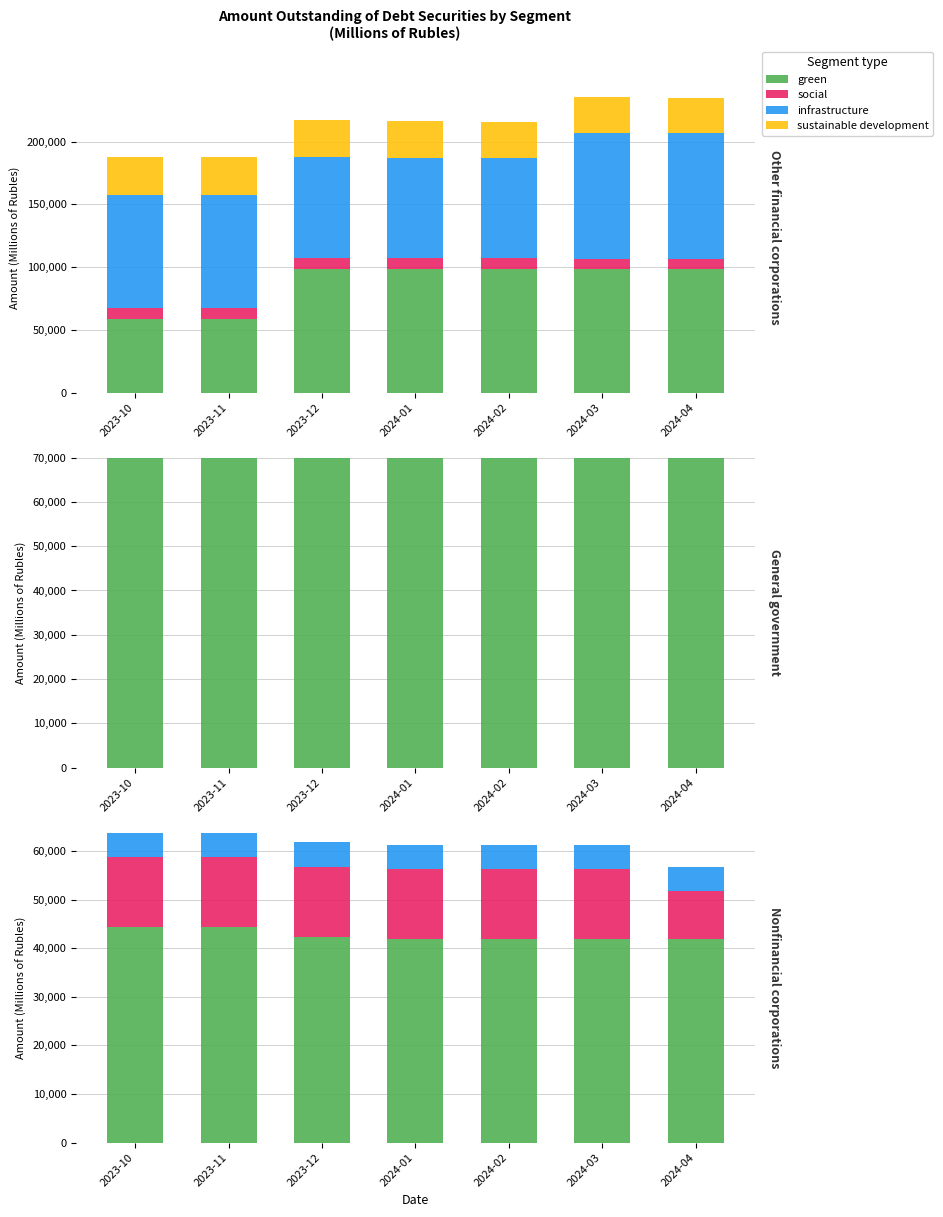

Between 2024-01 and 2024-03, which is larger?

2024-01